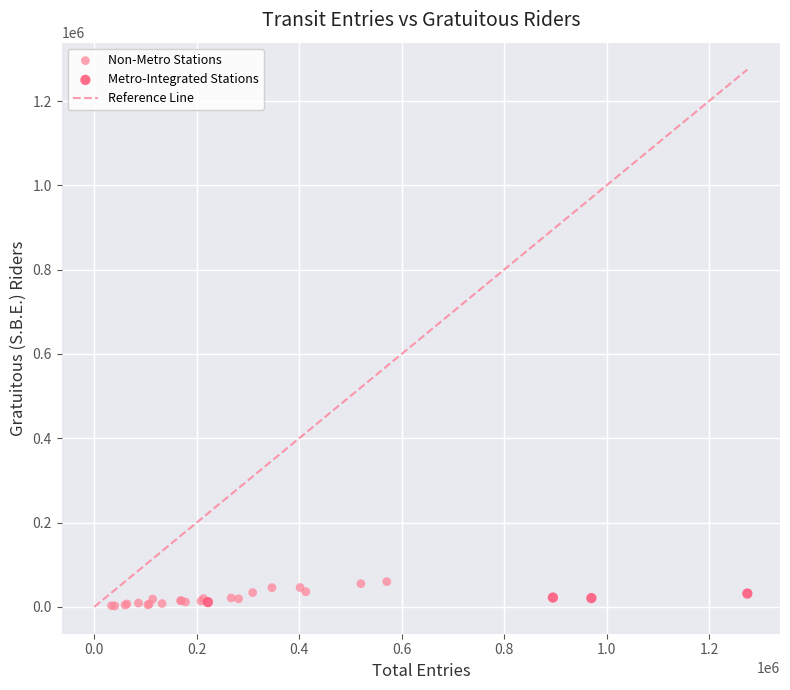

Which series contains the highest Y value?

Non-Metro Stations